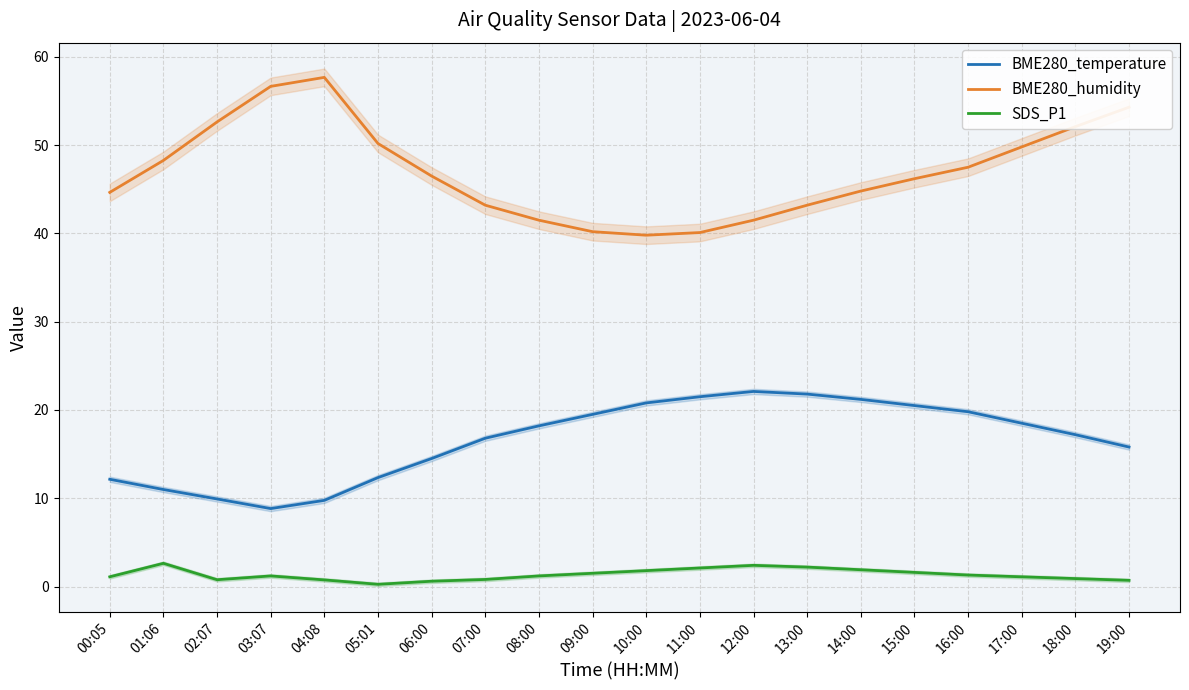

Where is the first local maximum for BME280_humidity?

04:08